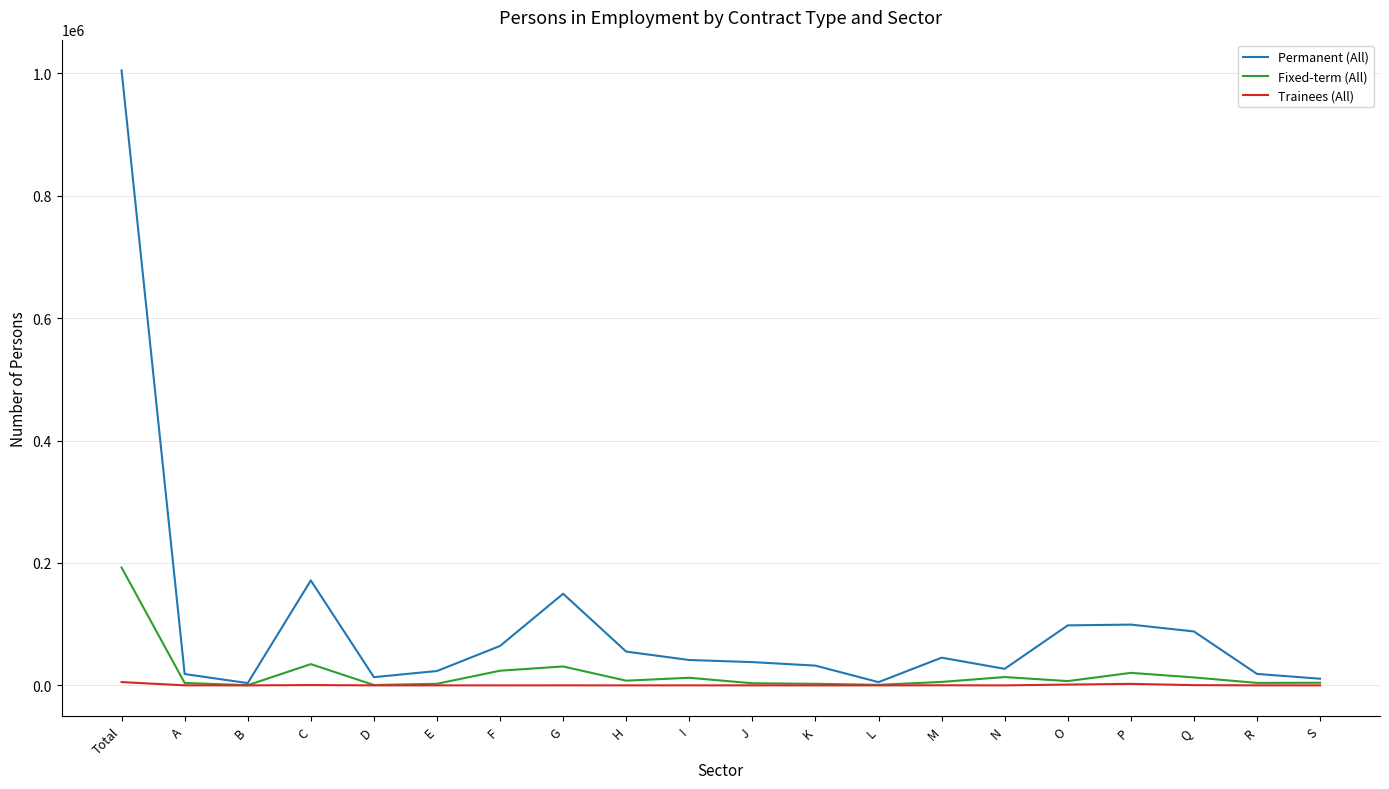

At which category does the chart reach its peak across all series?

Total